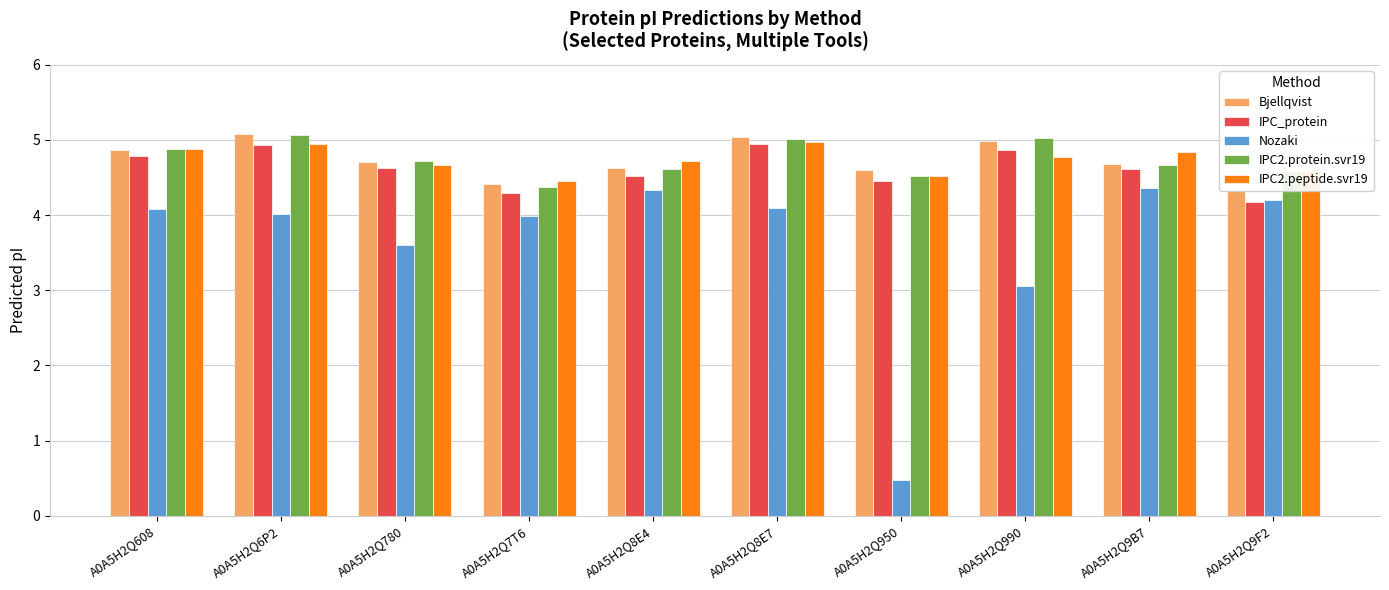

What are all the series names shown in the legend?

Bjellqvist, IPC_protein, Nozaki, IPC2.protein.svr19, IPC2.peptide.svr19